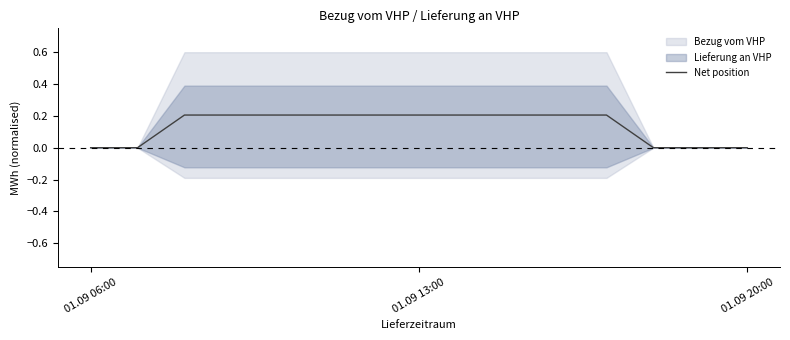

How many data points does each series have?

15